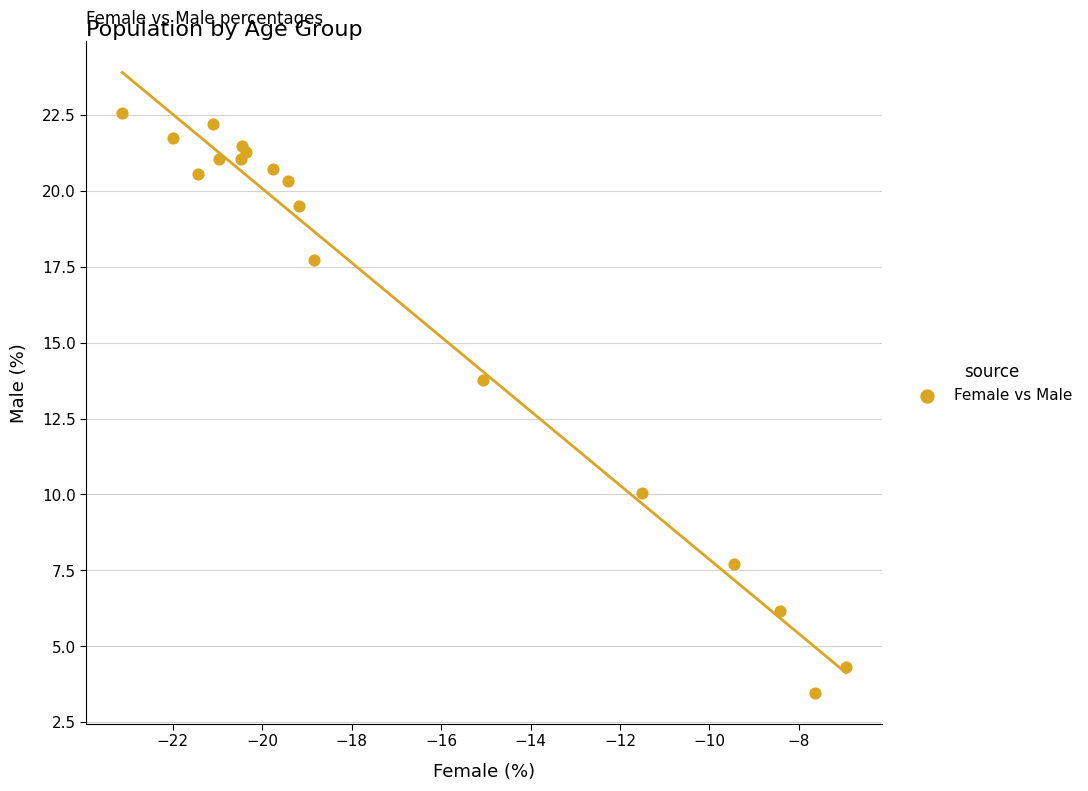

What Y value in the scatter plot is closest to 13?

13.8